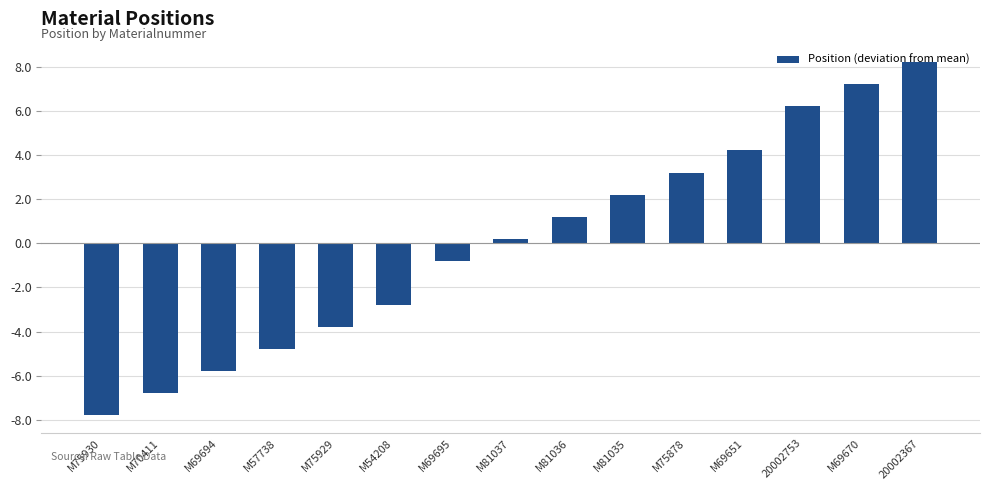

Between 20002367 and M69670, which is larger?

20002367